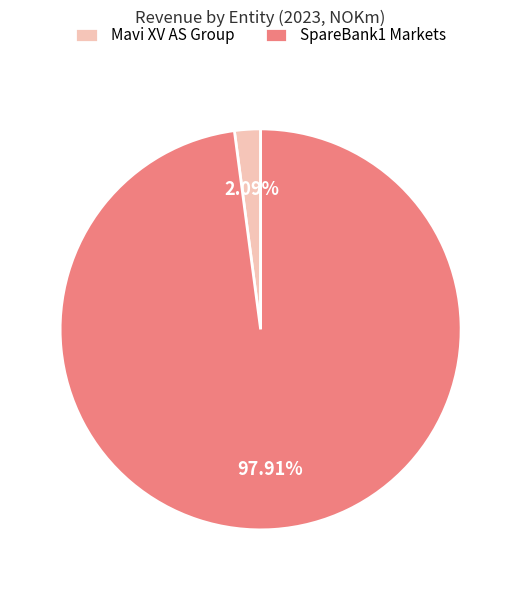

What percentage is the Mavi XV AS Group slice, to the nearest percent?

2%